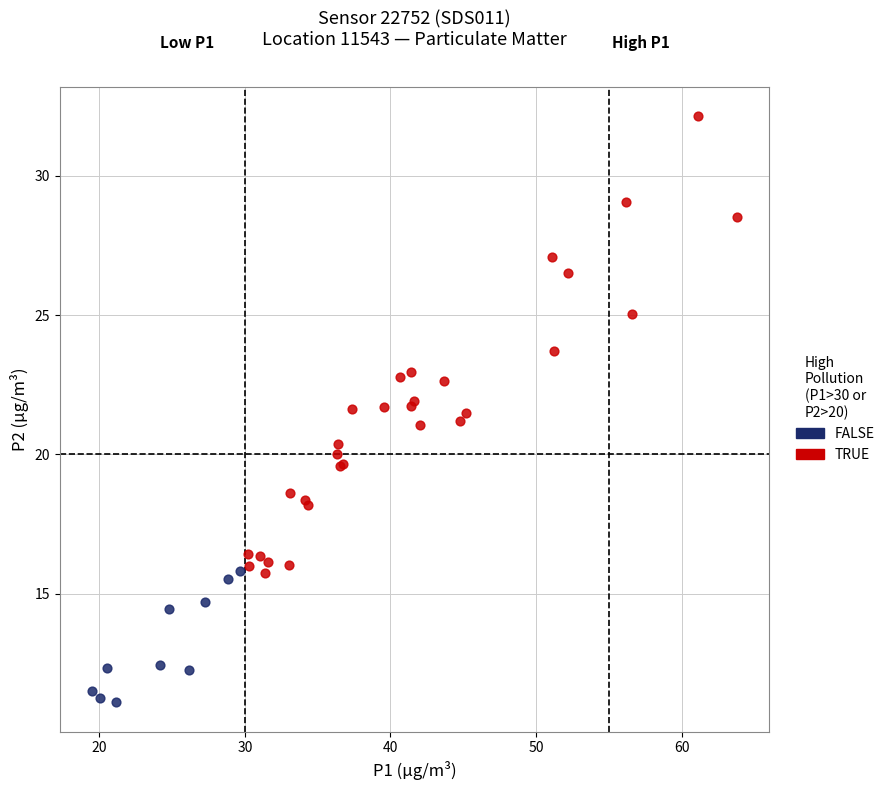

Which series contains the highest Y value?

TRUE